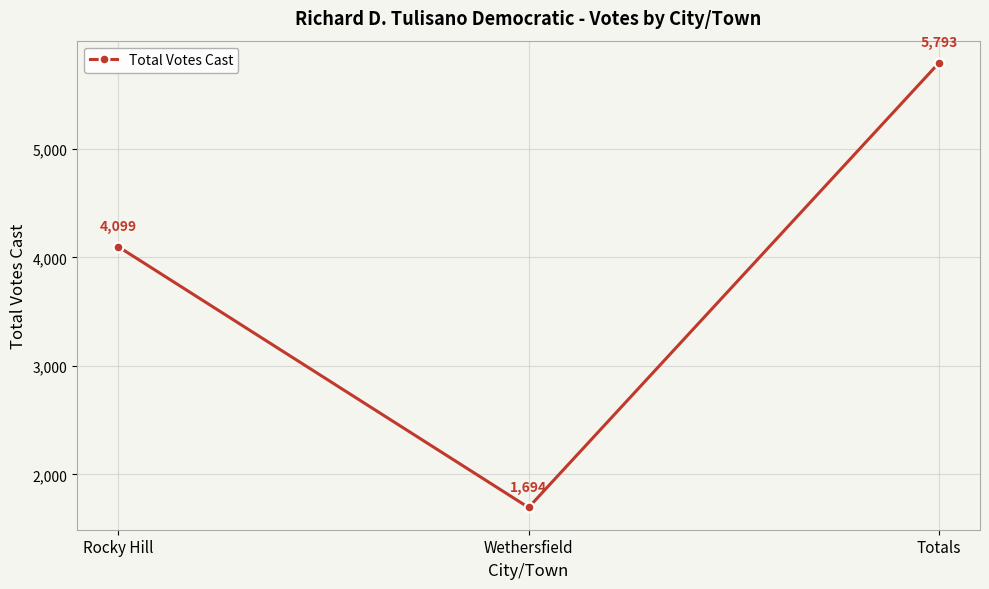

What position from the right is Rocky Hill?

3